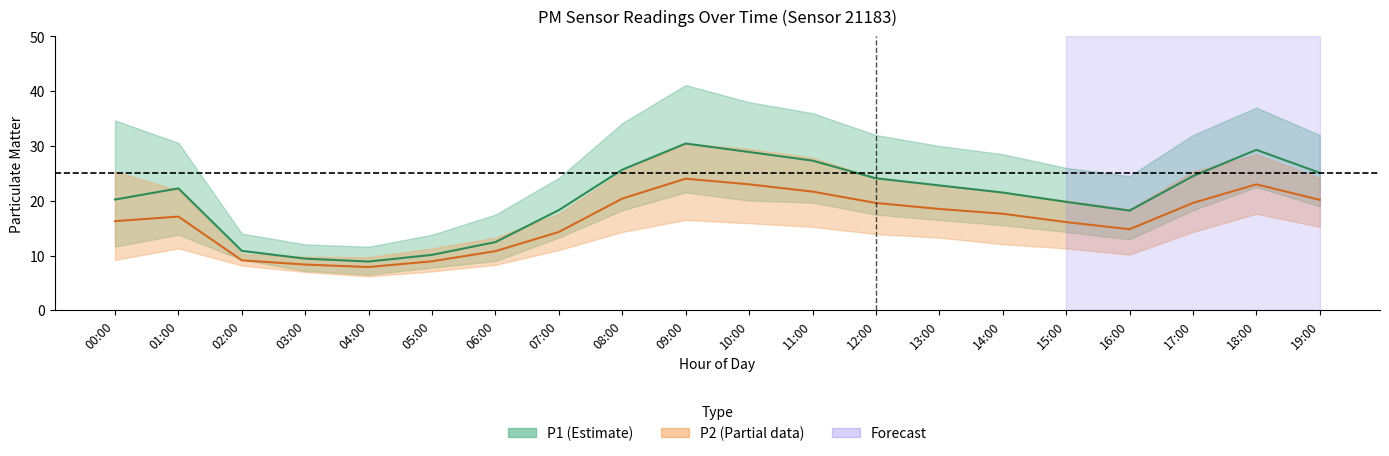

Does the chart have visible grid lines?

No